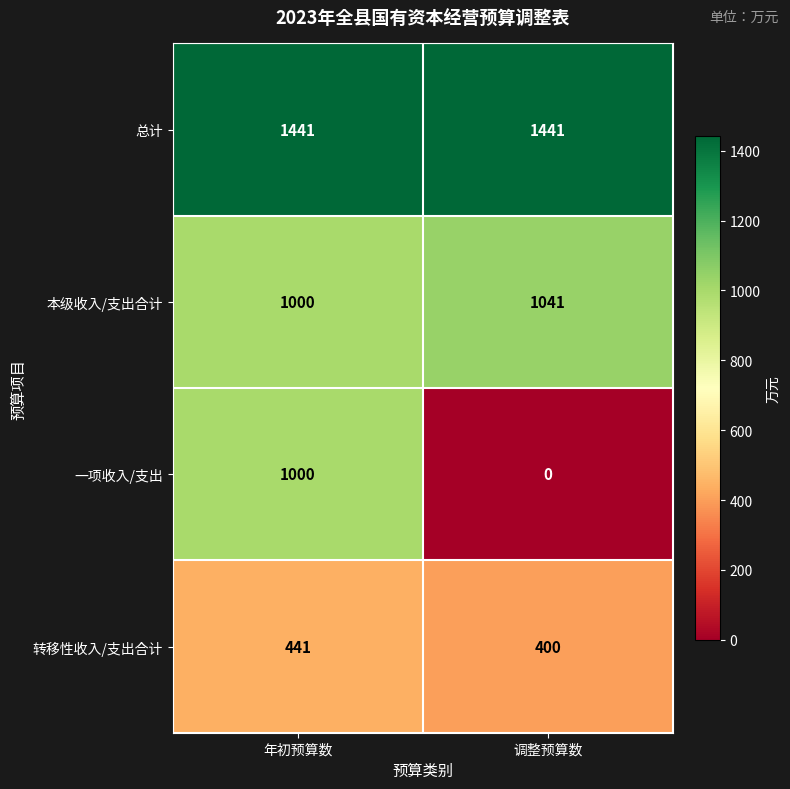

Reading left to right, list all the values displayed in this chart.

总计: 1441	1441
本级收入/支出合计: 1000	1041
一项收入/支出: 1000	0
转移性收入/支出合计: 441	400